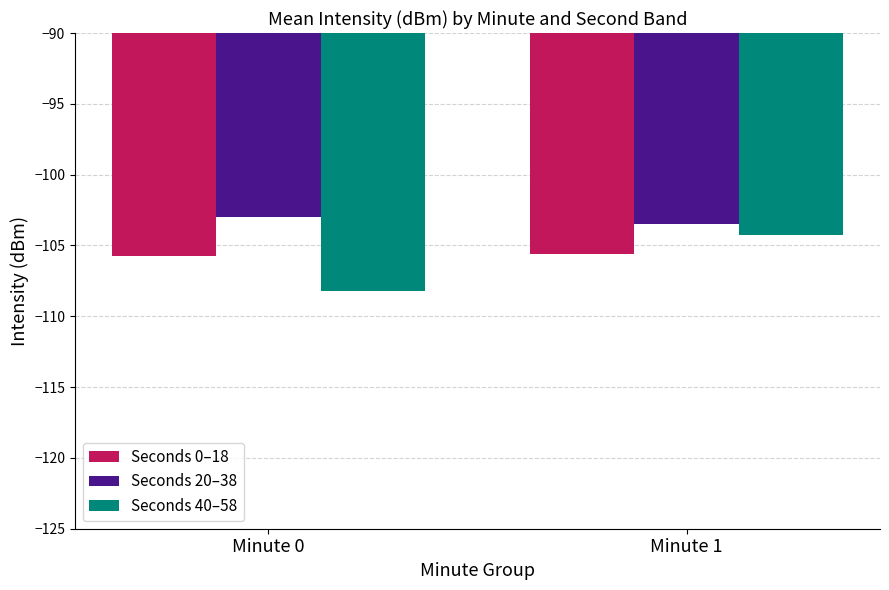

What are all the series names shown in the legend?

Seconds 0–18, Seconds 20–38, Seconds 40–58